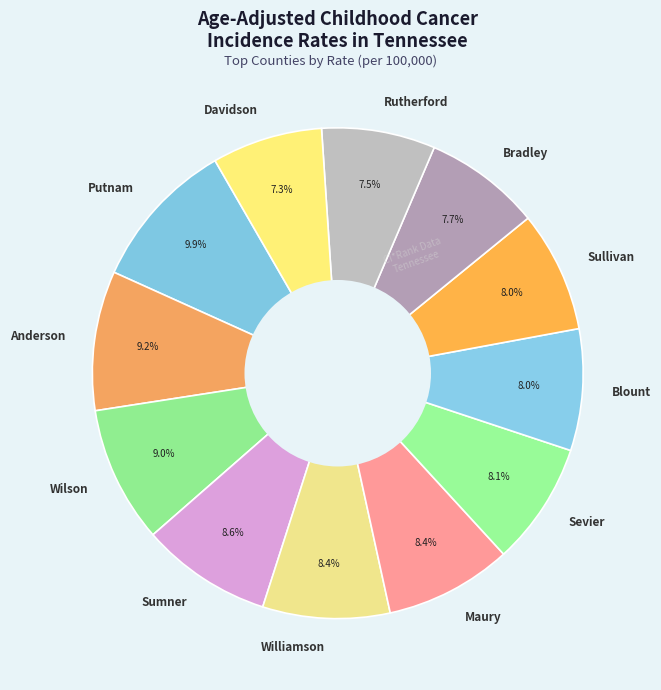

Combined, do Rutherford and Sullivan account for over 50%?

No